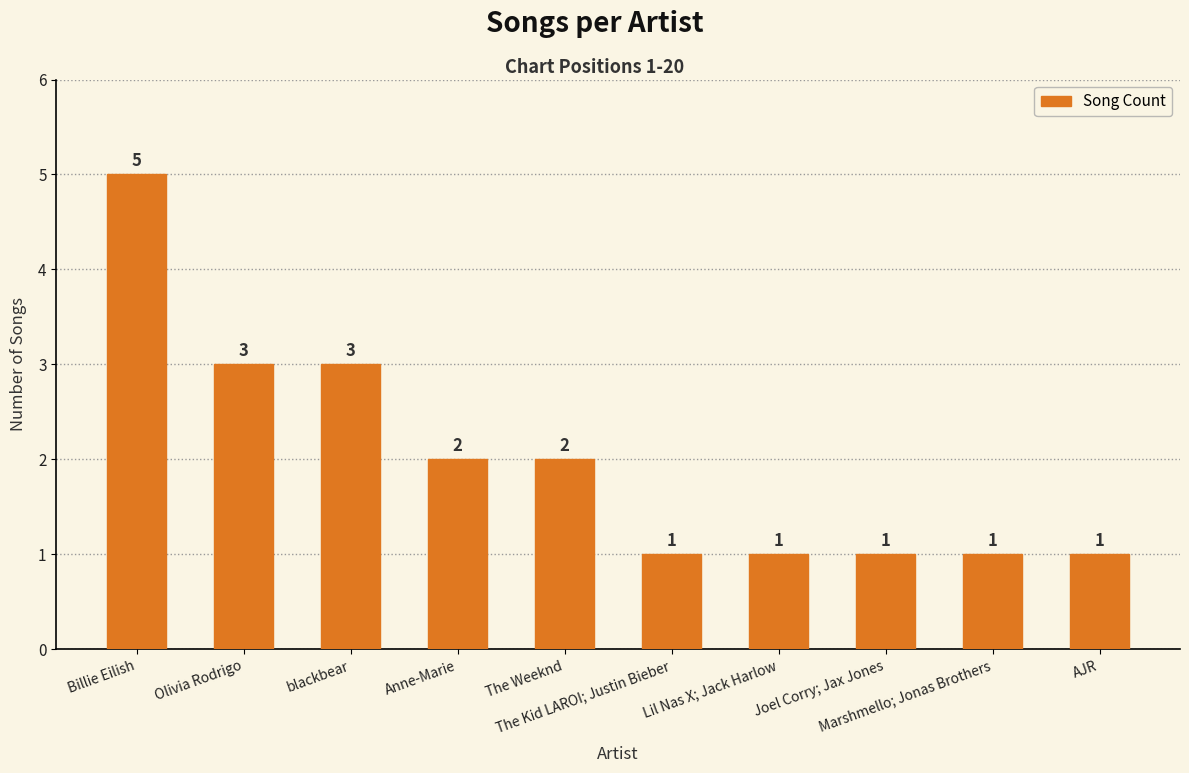

Where does the data first go above 2?

Billie Eilish